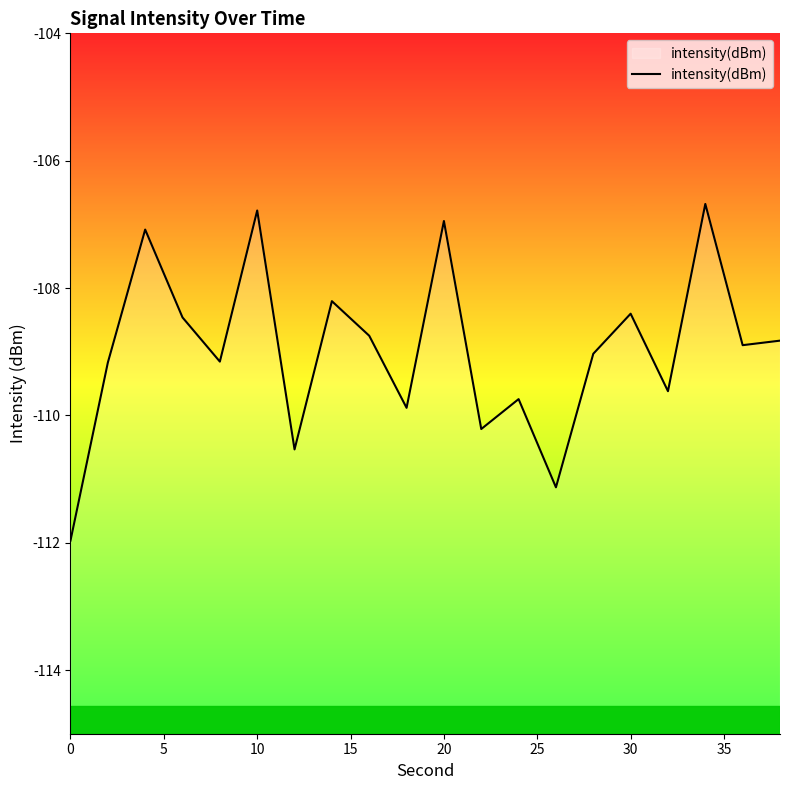

Reading left to right, transcribe all the data shown in this chart.

-112.0	-109.2	-107.1	-108.5	-109.2	-106.8	-110.5	-108.2	-108.7	-109.9	-106.9	-110.2	-109.7	-111.1	-109.0	-108.4	-109.6	-106.7	-108.9	-108.8